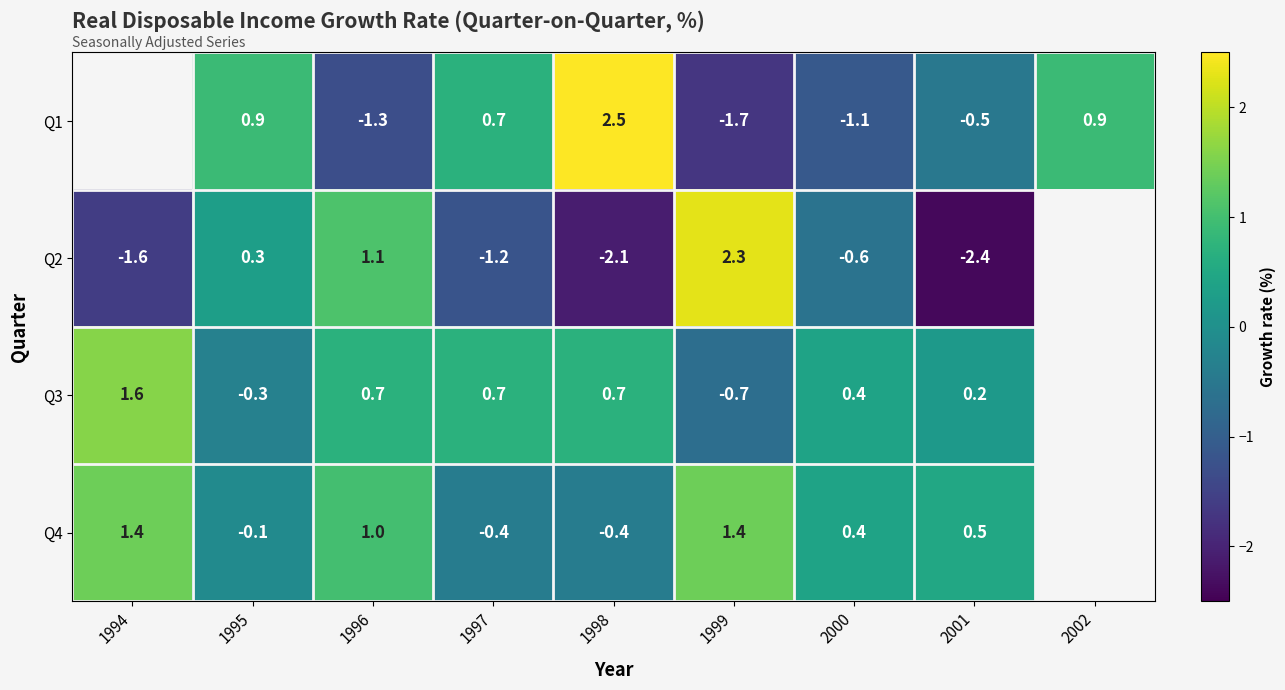

The value of Q4 at 1997 is -0.4. True or false?

True